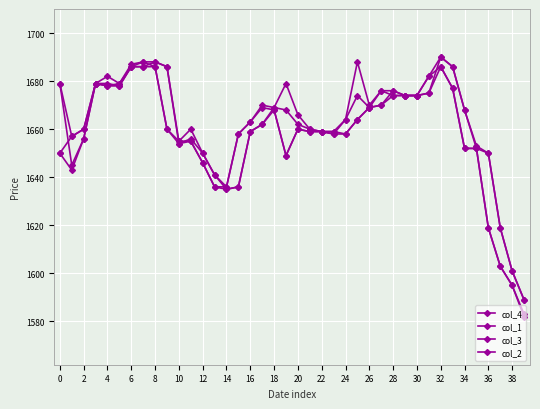

What is the maximum value for col_1?

1690